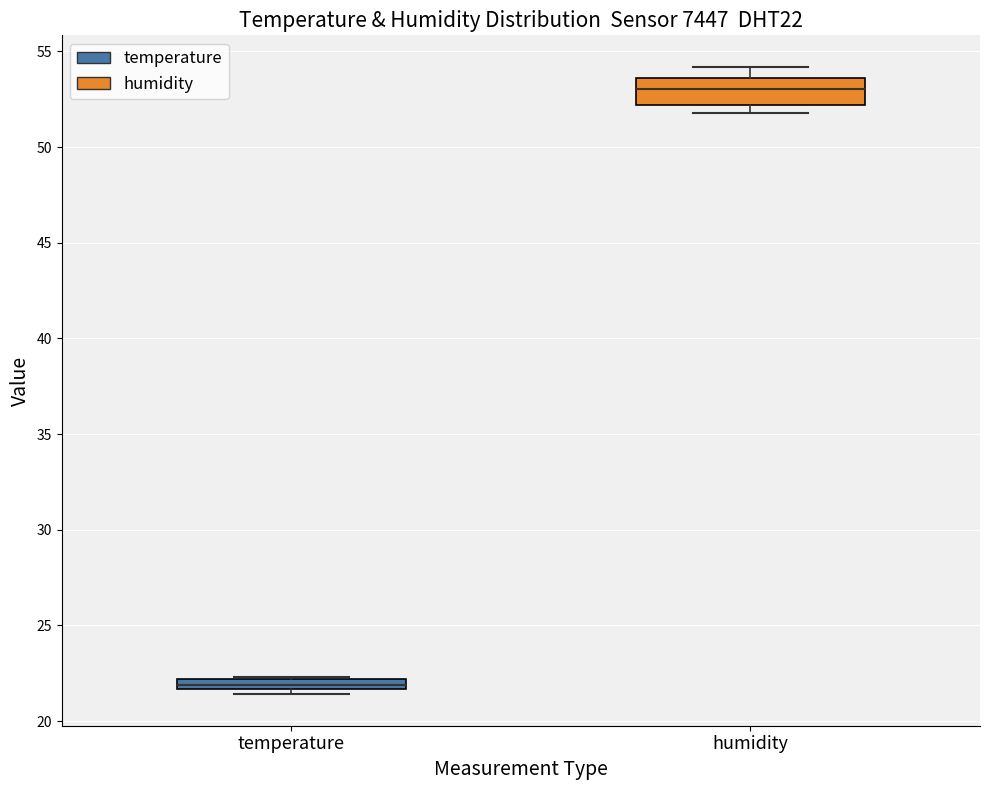

Where is the lower edge of the box for humidity on the y-axis? The values are not printed on the chart, so give them approximately, as read against the axis.

52.0